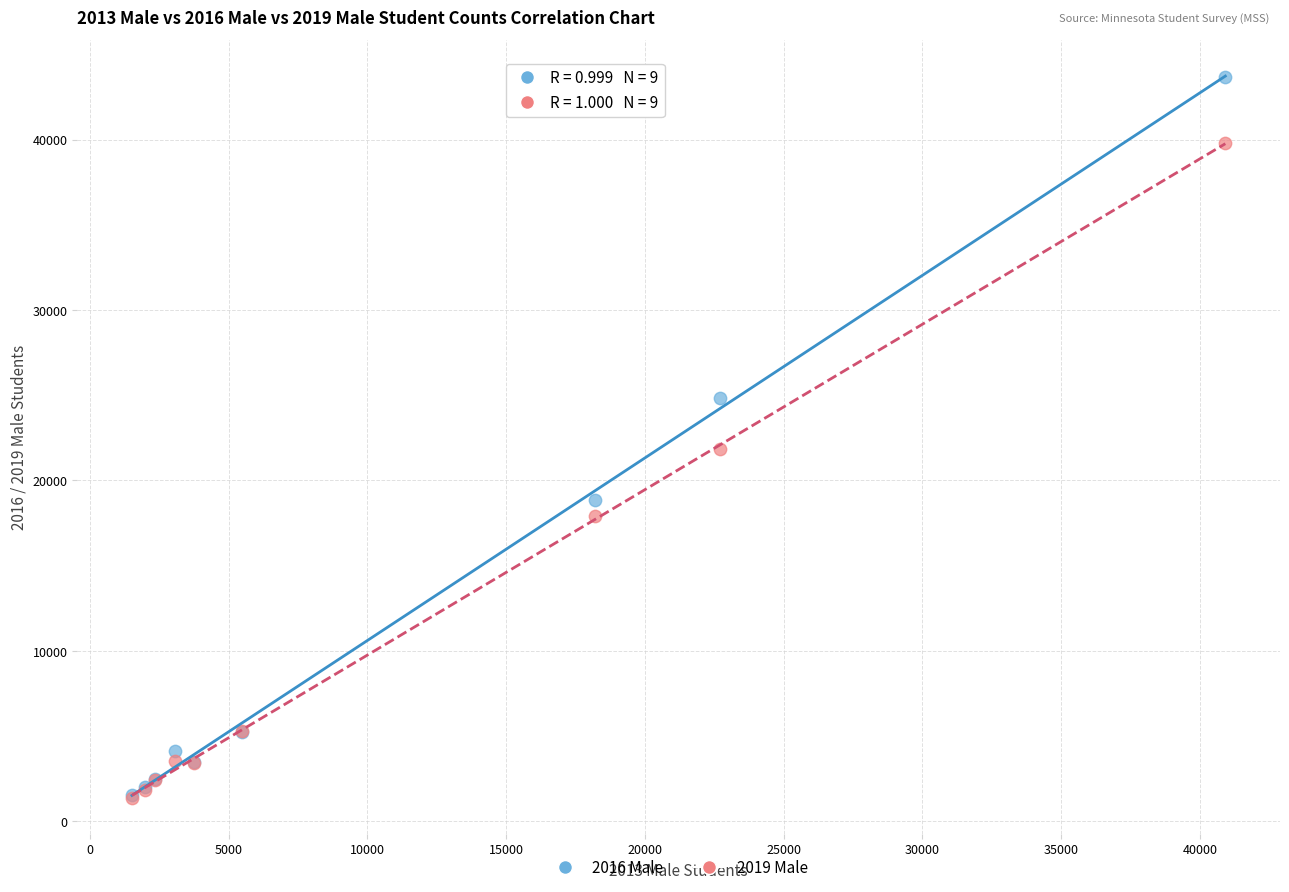

Across all series, what Y value is closest to 22526?

21866